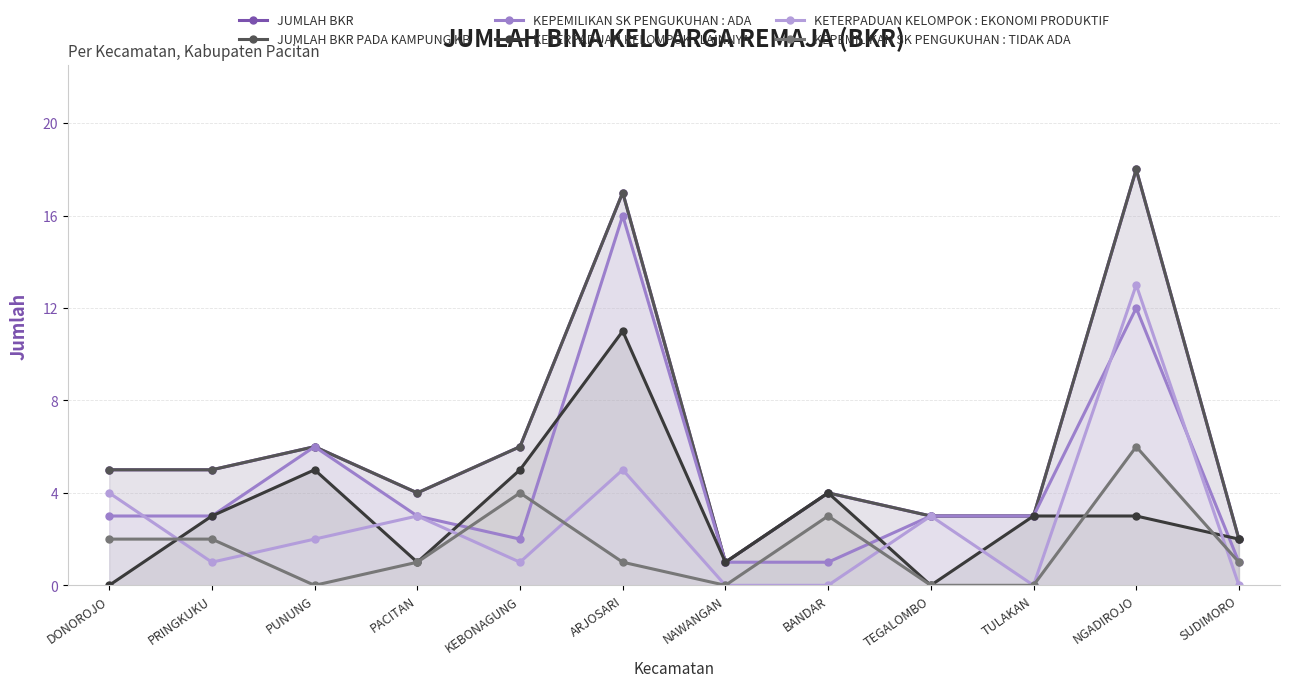

What is the value of the KETERPADUAN KELOMPOK : LAINNYA point at the 6th from the left?

11